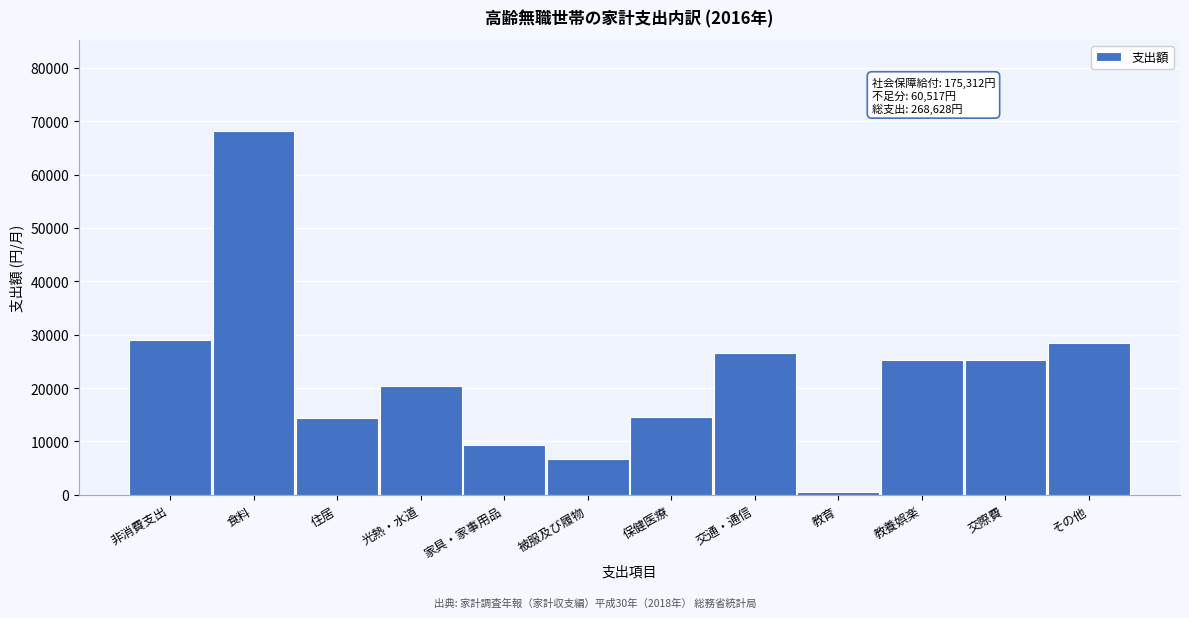

At which category does the chart reach its peak across all series?

食料